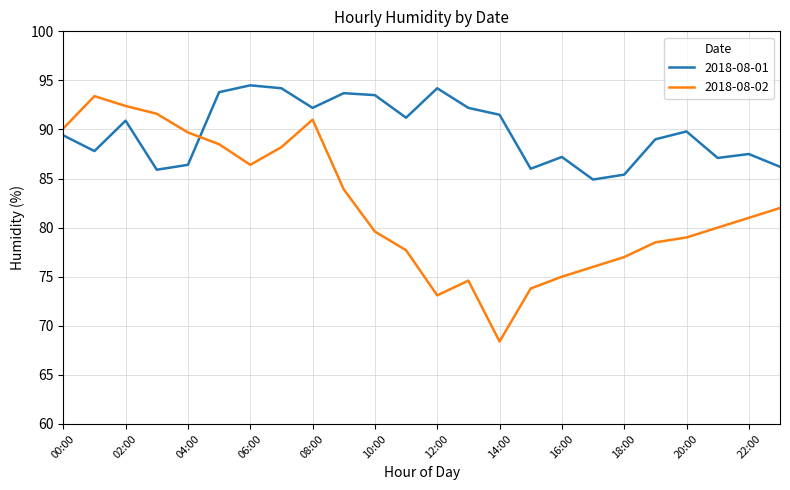

Which series has the largest total across all categories?

2018-08-01